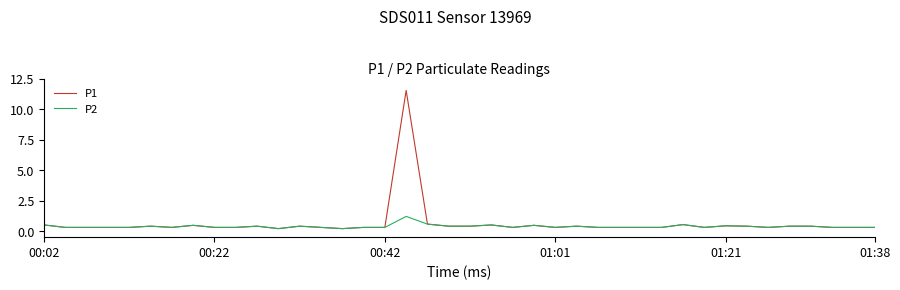

Rank the series by their maximum value, from lowest to highest.

P2, P1